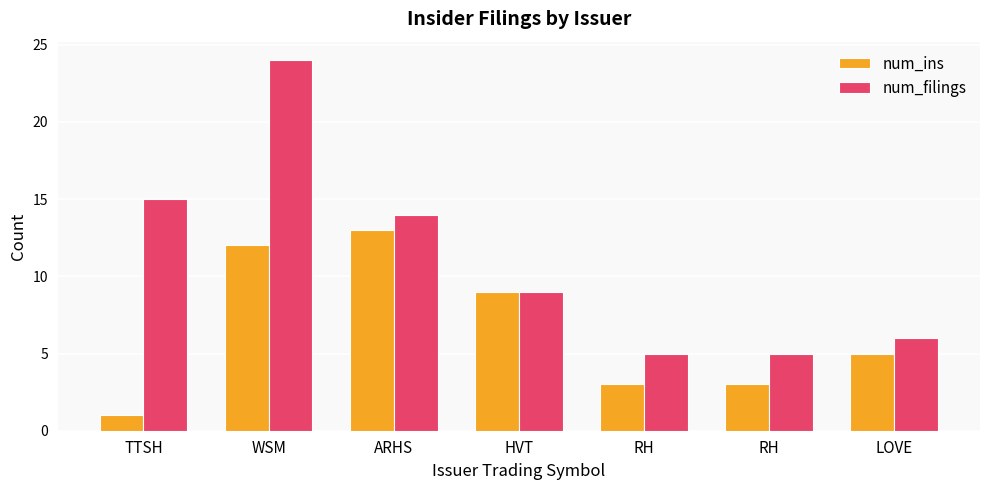

How many distinct data groups are displayed?

2